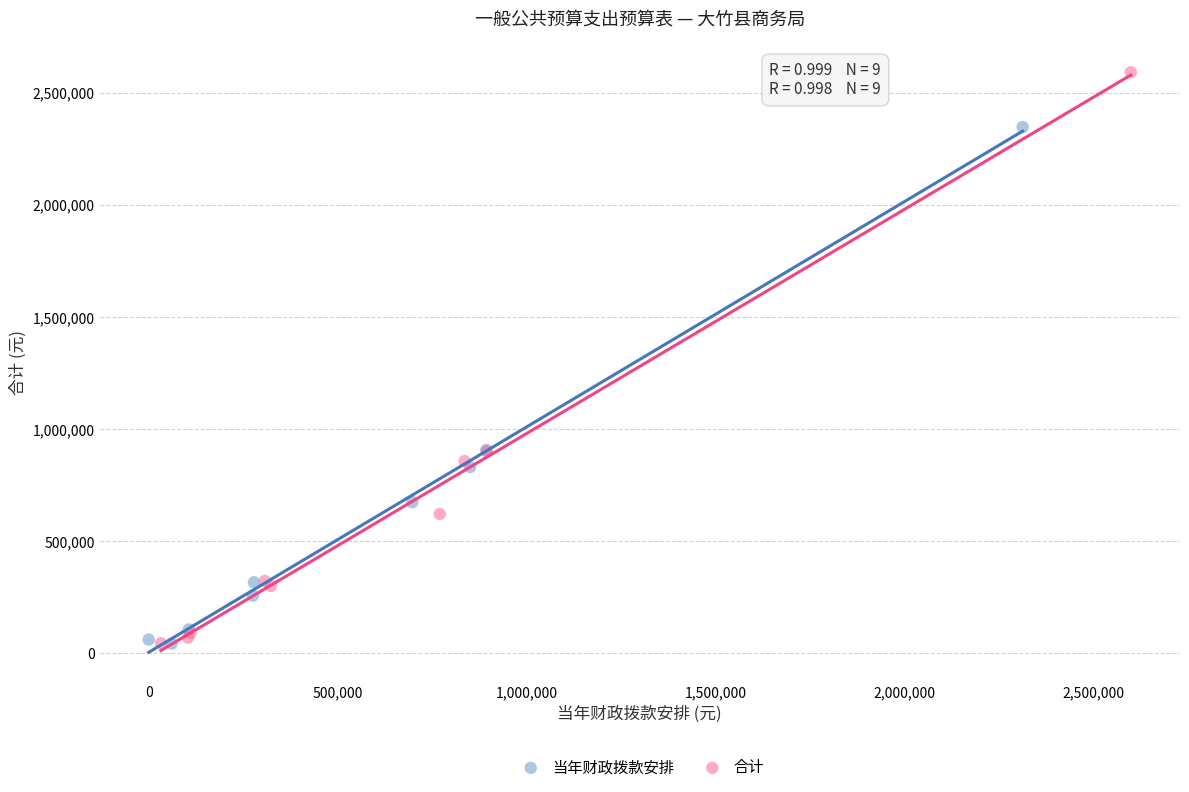

Which series has the largest Y range (max minus min)?

合计